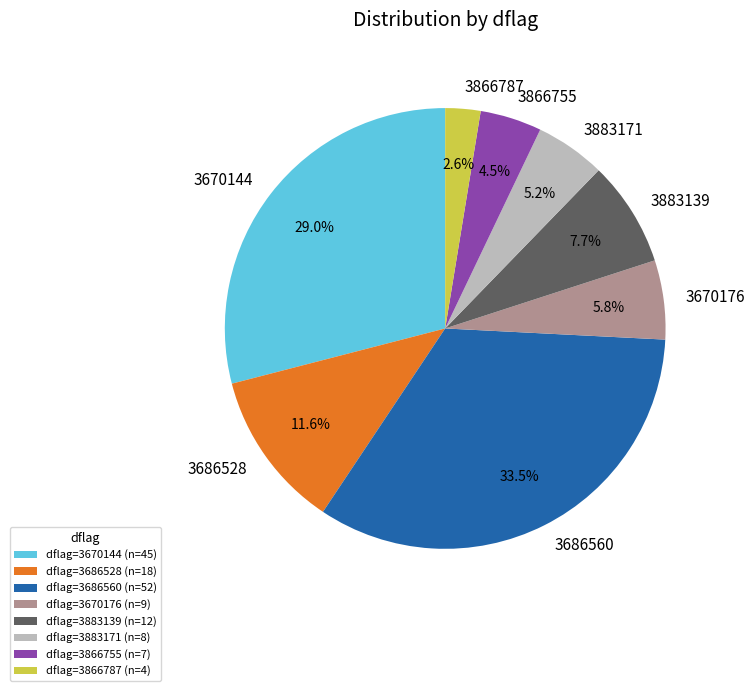

Is there a majority slice in this chart?

No